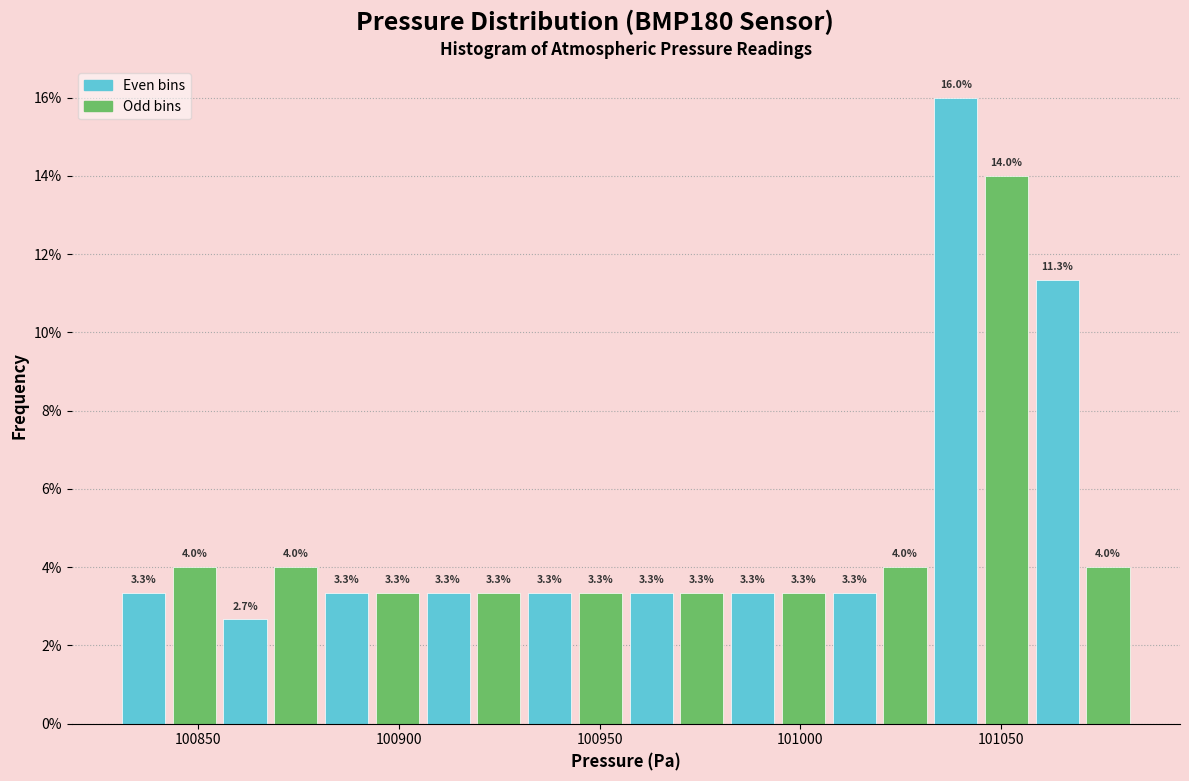

Read against the x-axis, roughly where is the centre of the tallest bar?

101040